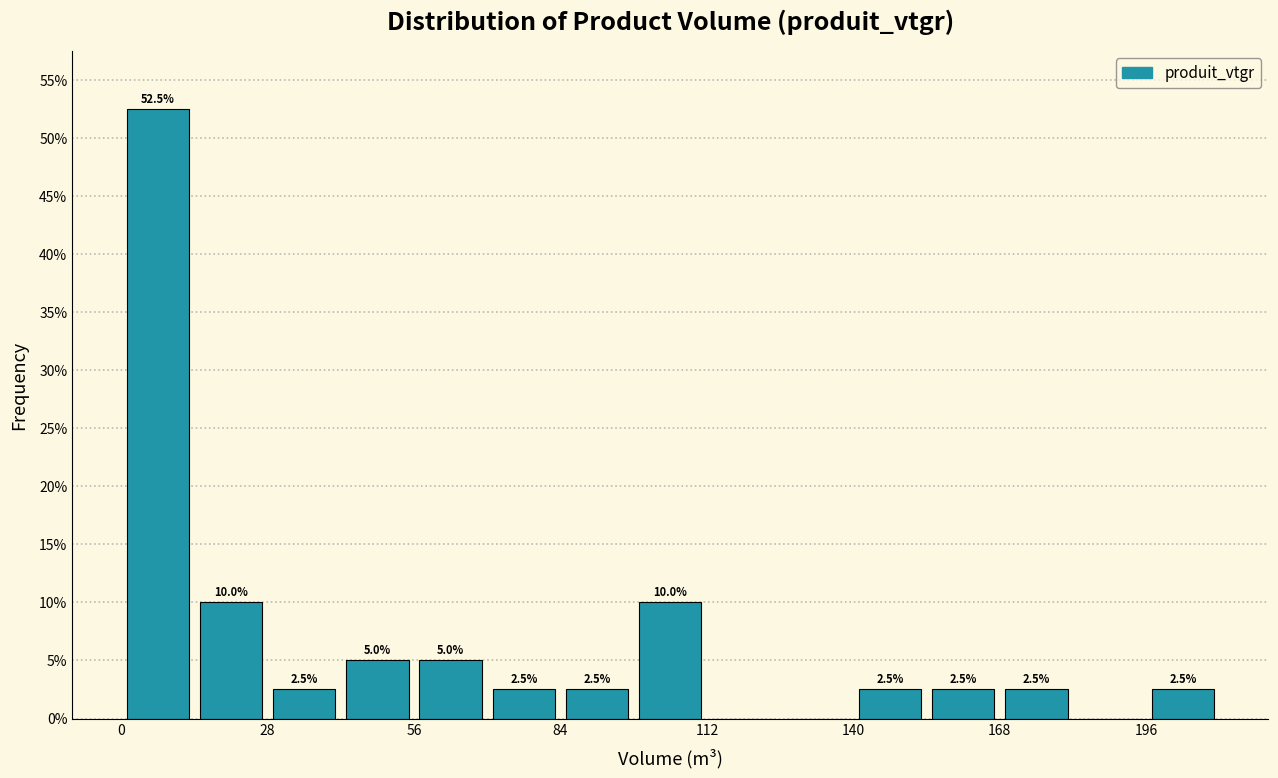

Read against the x-axis, roughly where is the centre of the tallest bar?

5